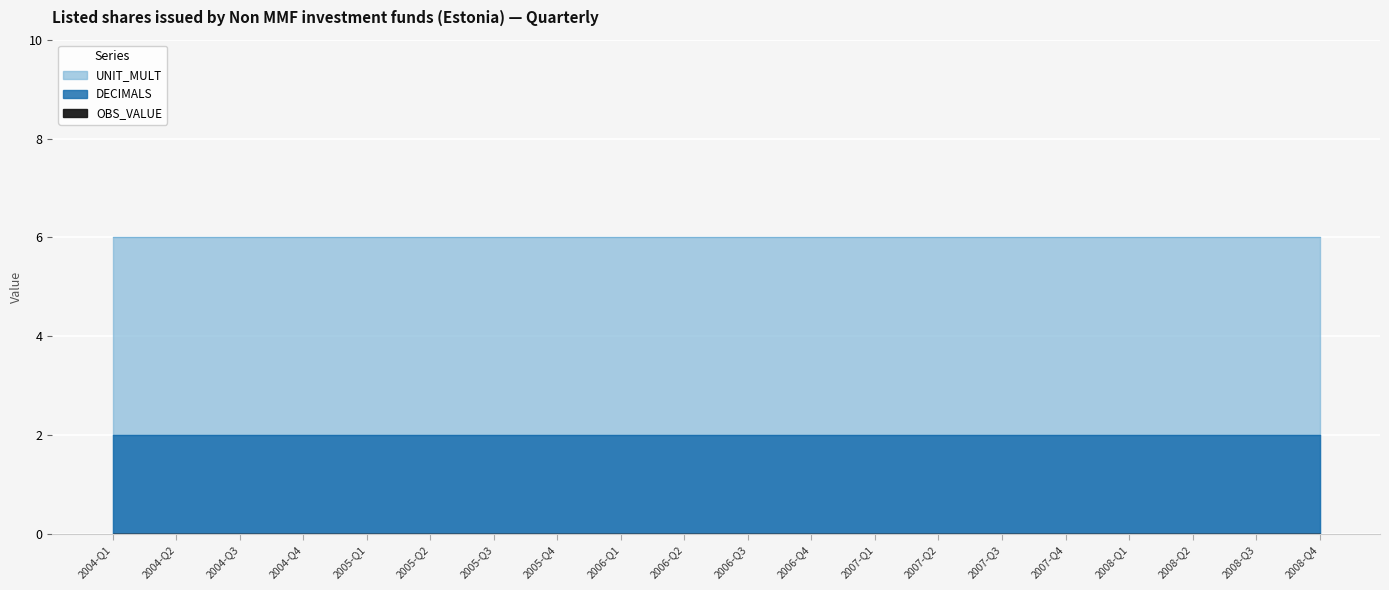

How many lines are shown in the chart?

3